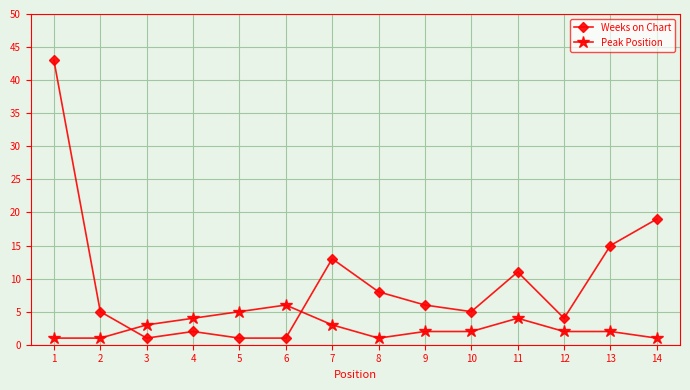

What is the difference between the maximum and minimum values in the Weeks on Chart series?

42